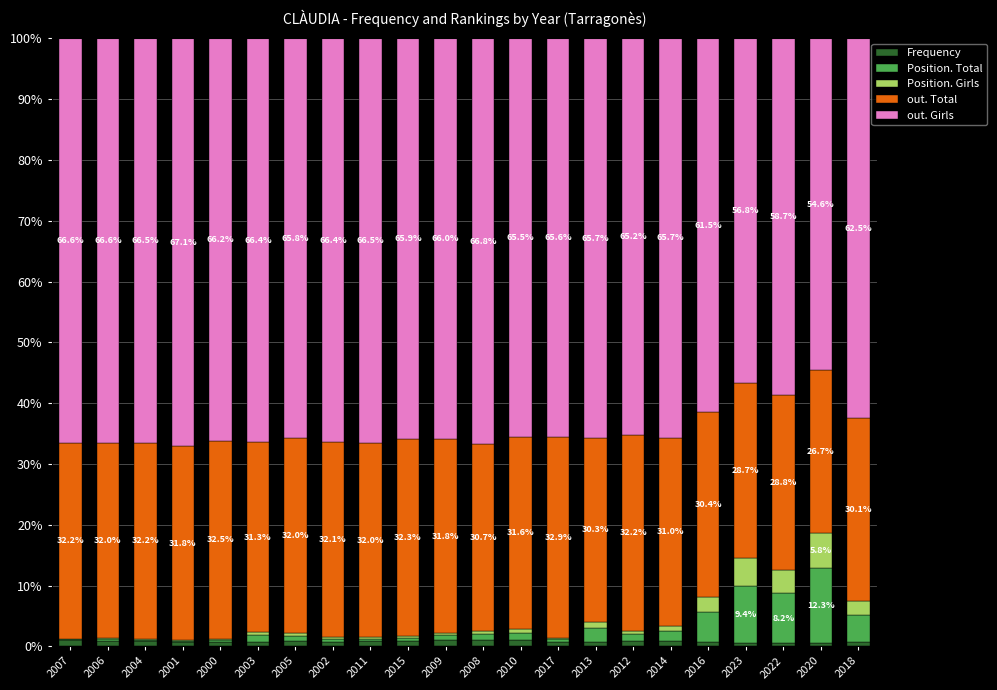

What is the sum of all Frequency values?

17.3